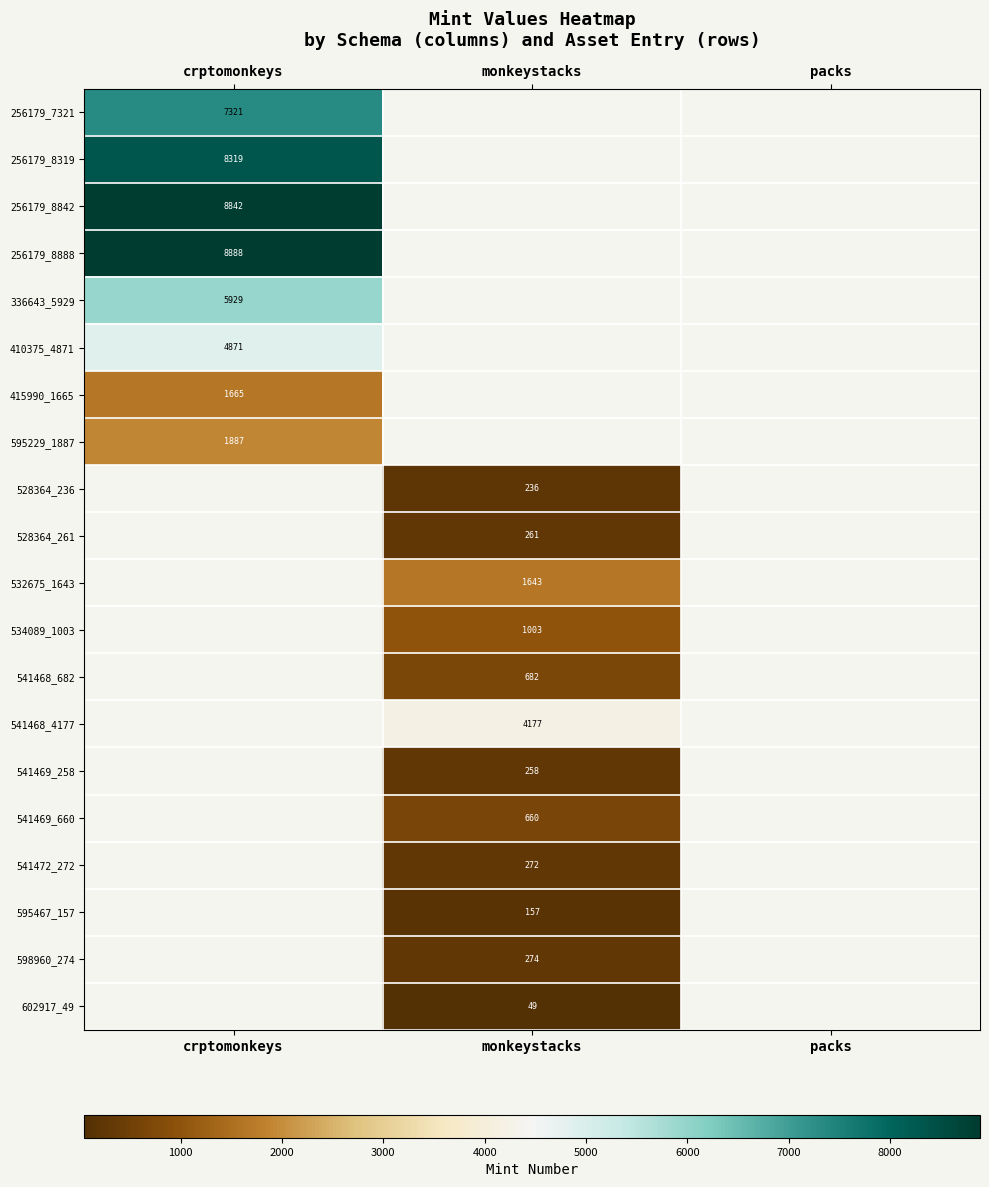

The value of 256179_7321 at crptomonkeys is 12494. True or false?

False